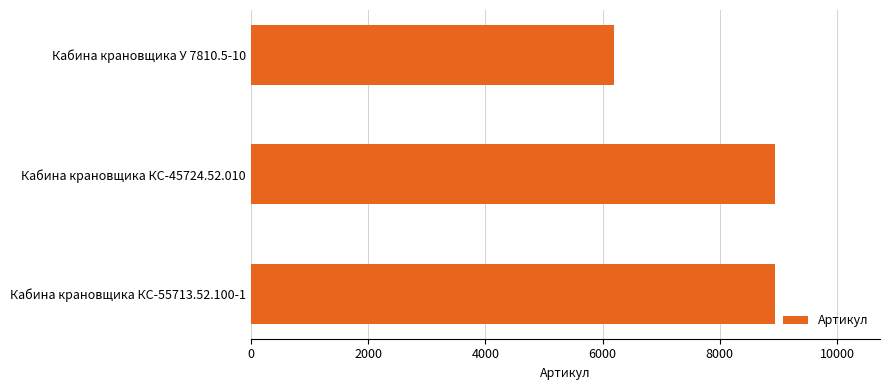

What is the average value?

8028